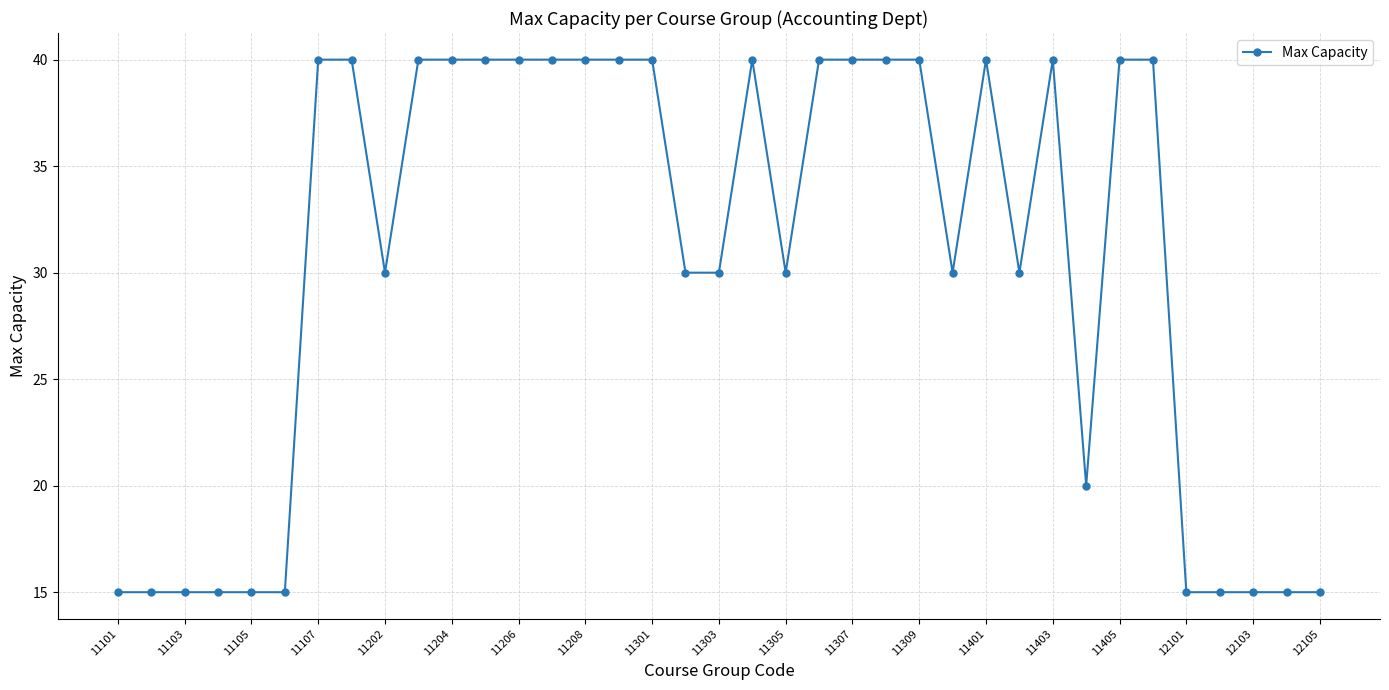

Reading right to left, extract all data points from this chart.

15	15	15	15	15	40	40	20	40	30	40	30	40	40	40	40	30	40	30	30	40	40	40	40	40	40	40	40	30	40	40	15	15	15	15	15	15